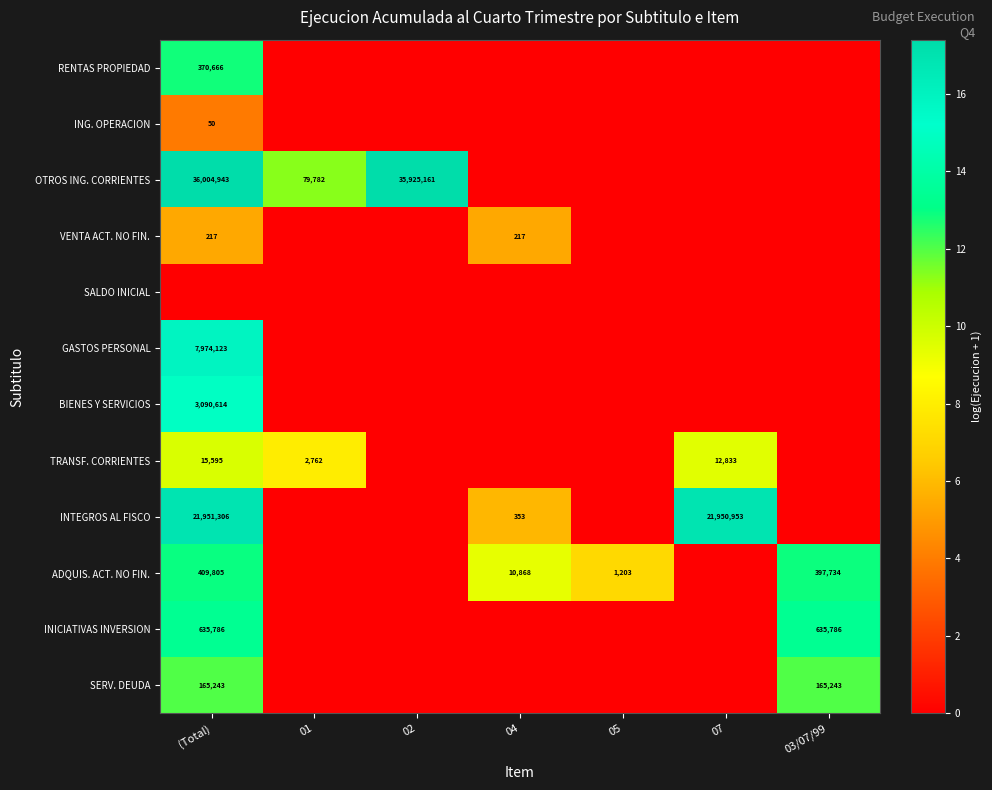

Which label corresponds to the largest value in the chart?

(Total)